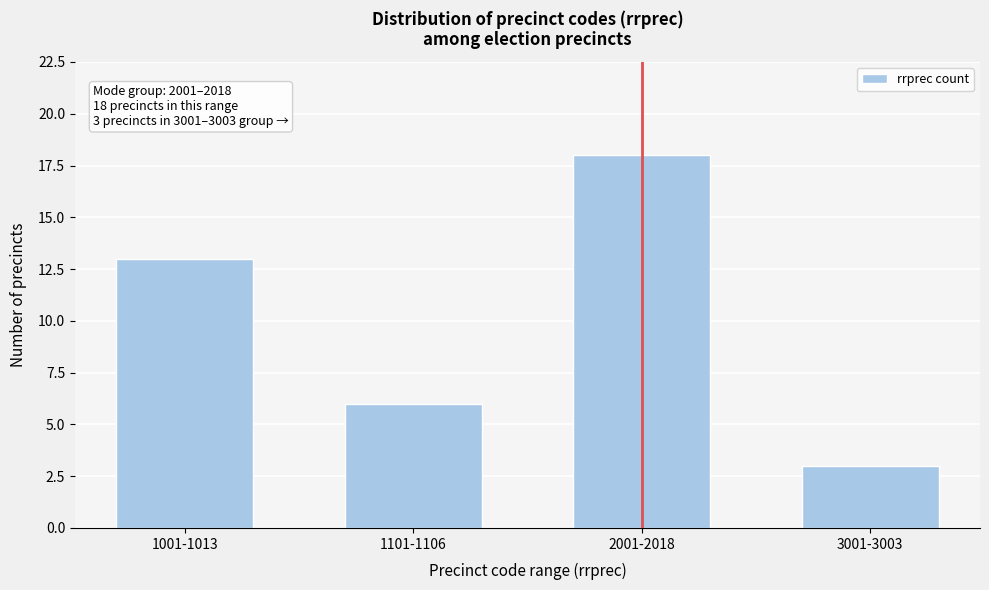

Reading left to right, extract all data points from this chart.

1001-1013=13	1101-1106=6	2001-2018=18	3001-3003=3